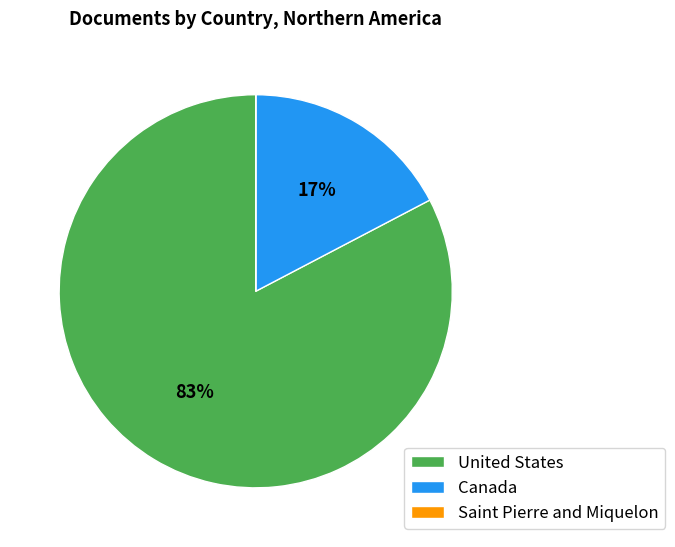

Is it true that Canada is 25% of the pie?

False